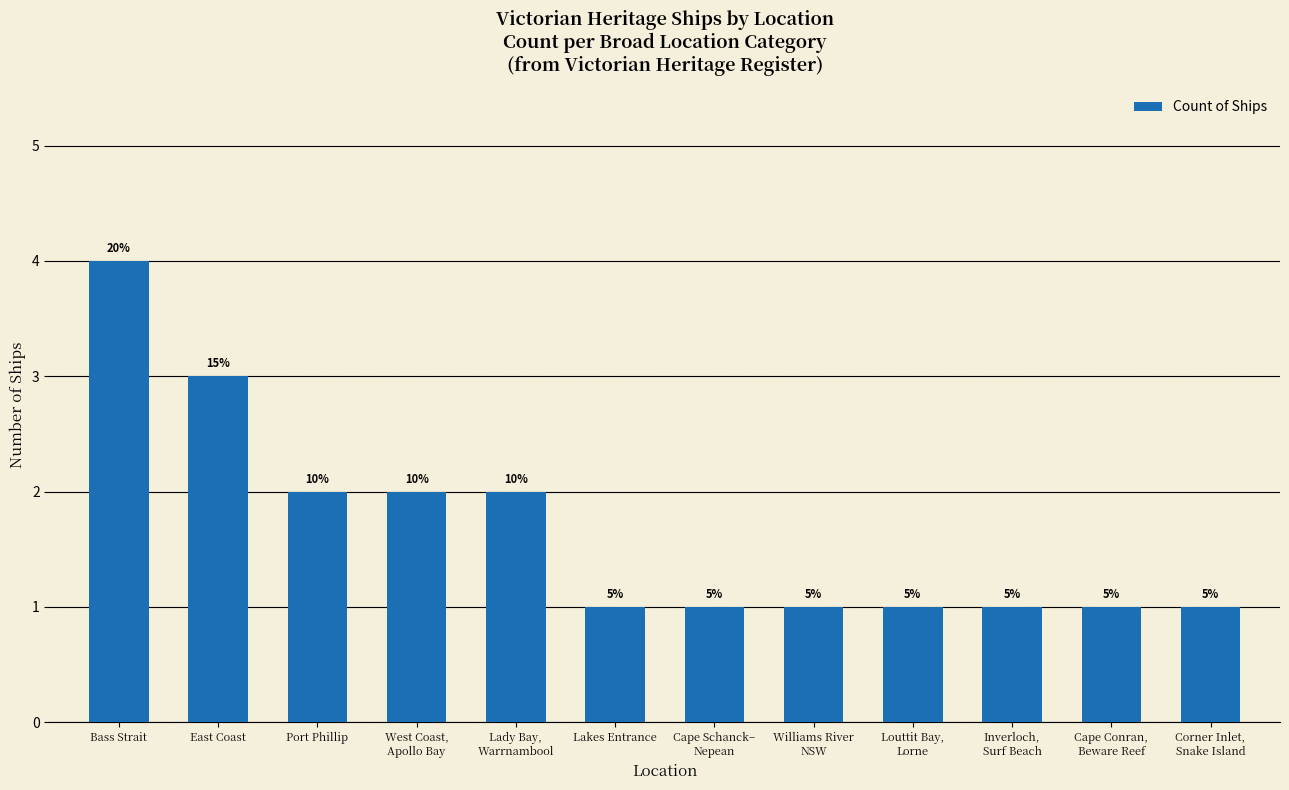

Are the bars horizontal?

No